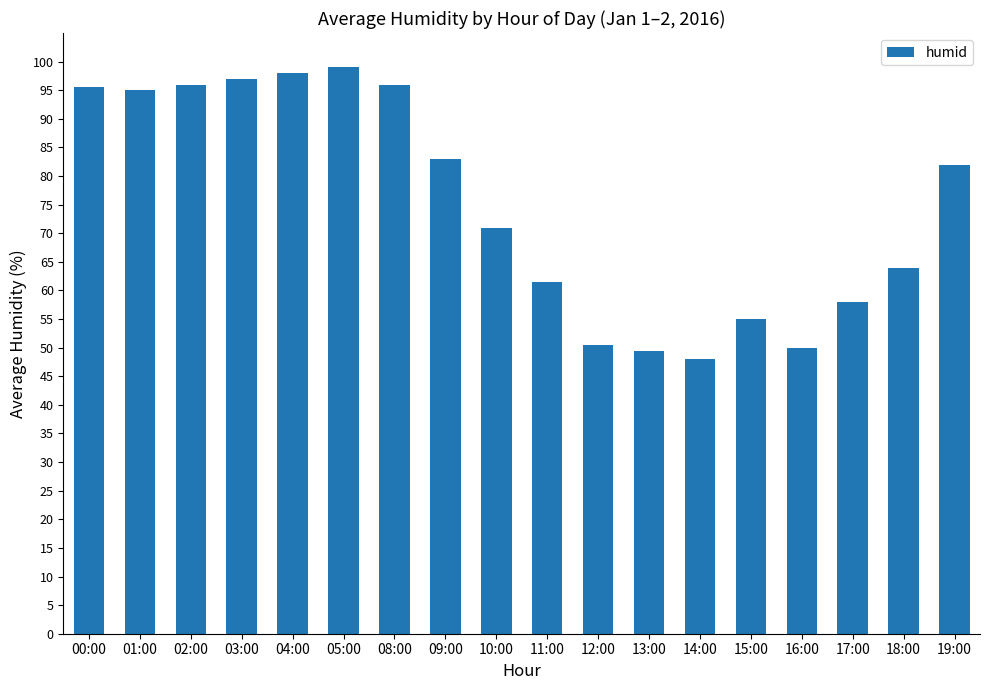

Reading left to right, transcribe all the data shown in this chart.

95.5	95.0	96.0	97.0	98.0	99.0	96.0	83.0	71.0	61.5	50.5	49.5	48.0	55.0	50.0	58.0	64.0	82.0